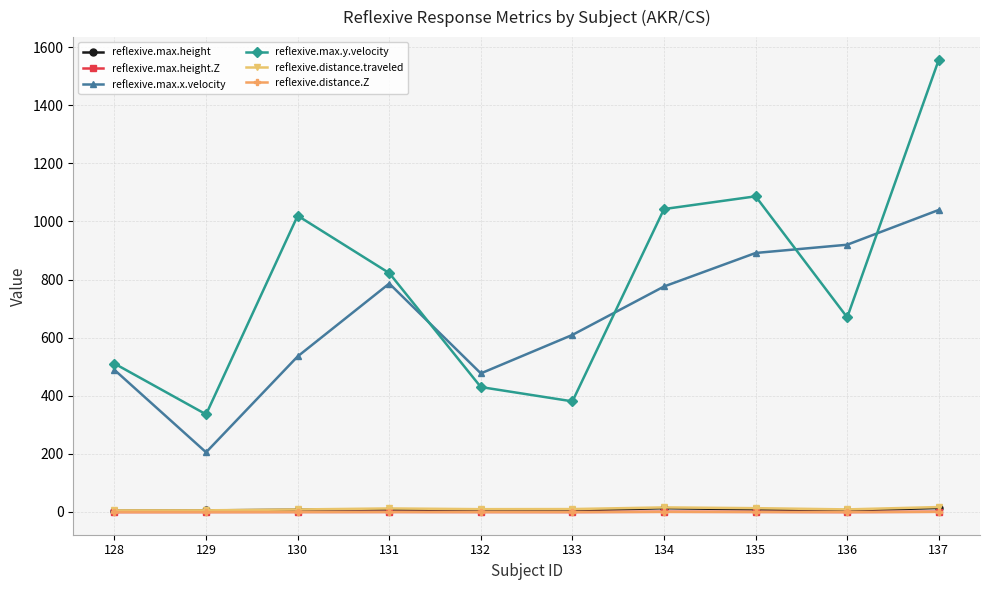

Rank the categories by reflexive.max.y.velocity value from highest to lowest.

137, 135, 134, 130, 131, 136, 128, 132, 133, 129